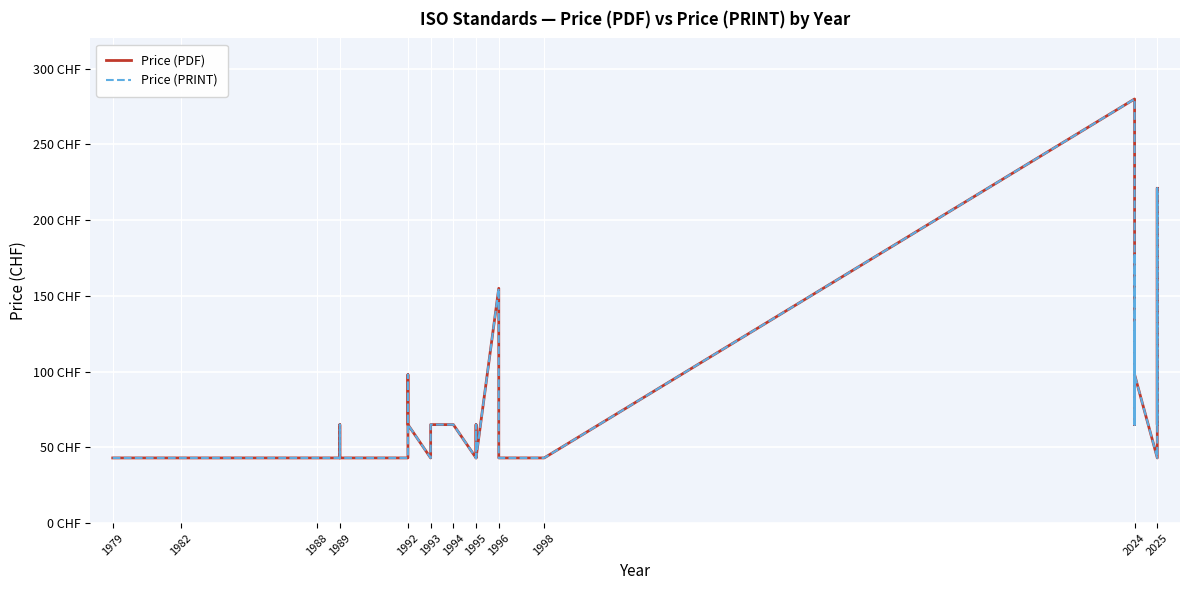

What is the value of the Price (PDF) point at the 20th from the left?

65